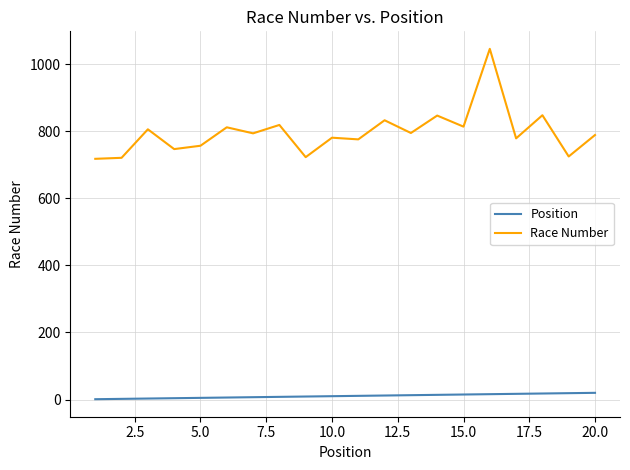

Which series has the largest total across all categories?

Race Number